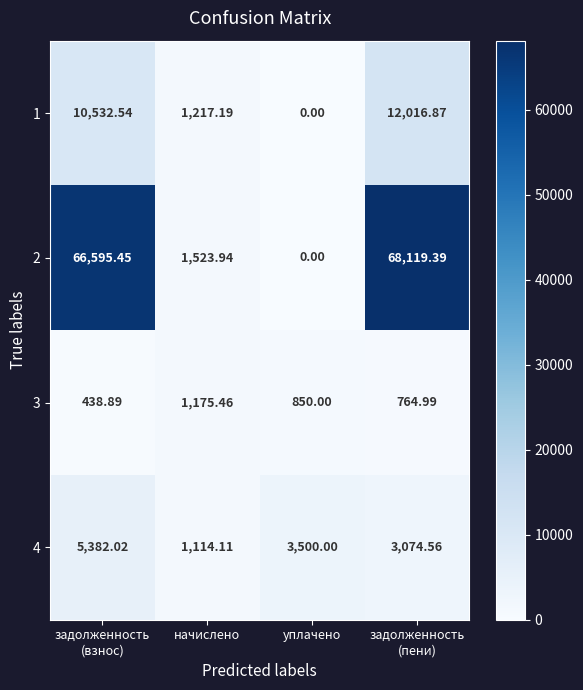

Which category has the lowest value in the 1 series?

уплачено